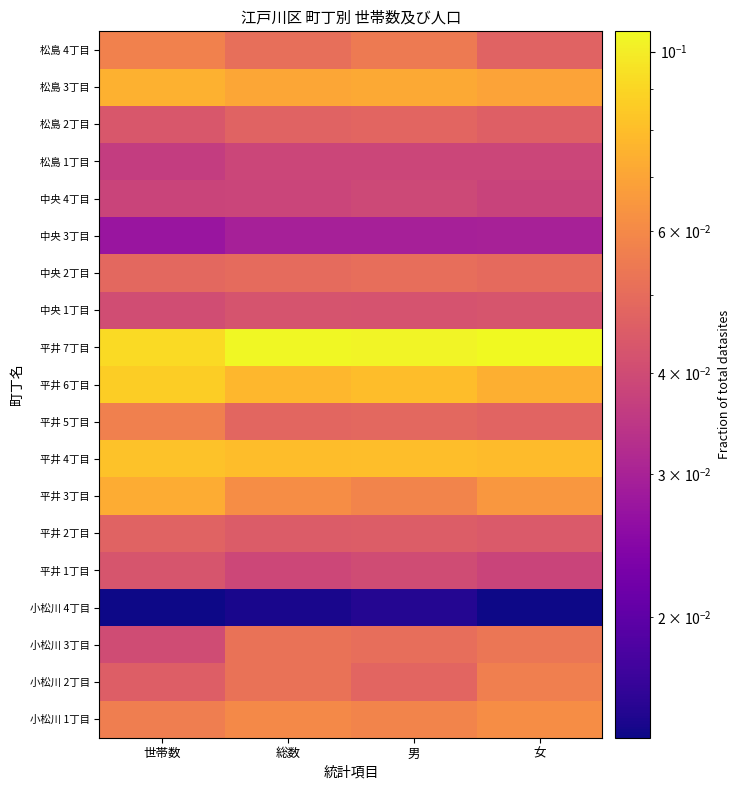

Reading left to right, extract all data points from this chart.

小松川 1丁目: 世帯数=0.1	総数=0.1	男=0.1	女=0.1
小松川 2丁目: 世帯数=0.0	総数=0.1	男=0.0	女=0.1
小松川 3丁目: 世帯数=0.0	総数=0.1	男=0.1	女=0.1
小松川 4丁目: 世帯数=0.0	総数=0.0	男=0.0	女=0.0
平井 1丁目: 世帯数=0.0	総数=0.0	男=0.0	女=0.0
平井 2丁目: 世帯数=0.0	総数=0.0	男=0.0	女=0.0
平井 3丁目: 世帯数=0.1	総数=0.1	男=0.1	女=0.1
平井 4丁目: 世帯数=0.1	総数=0.1	男=0.1	女=0.1
平井 5丁目: 世帯数=0.1	総数=0.0	男=0.0	女=0.0
平井 6丁目: 世帯数=0.1	総数=0.1	男=0.1	女=0.1
平井 7丁目: 世帯数=0.1	総数=0.1	男=0.1	女=0.1
中央 1丁目: 世帯数=0.0	総数=0.0	男=0.0	女=0.0
中央 2丁目: 世帯数=0.0	総数=0.0	男=0.1	女=0.0
中央 3丁目: 世帯数=0.0	総数=0.0	男=0.0	女=0.0
中央 4丁目: 世帯数=0.0	総数=0.0	男=0.0	女=0.0
松島 1丁目: 世帯数=0.0	総数=0.0	男=0.0	女=0.0
松島 2丁目: 世帯数=0.0	総数=0.0	男=0.0	女=0.0
松島 3丁目: 世帯数=0.1	総数=0.1	男=0.1	女=0.1
松島 4丁目: 世帯数=0.1	総数=0.1	男=0.1	女=0.0